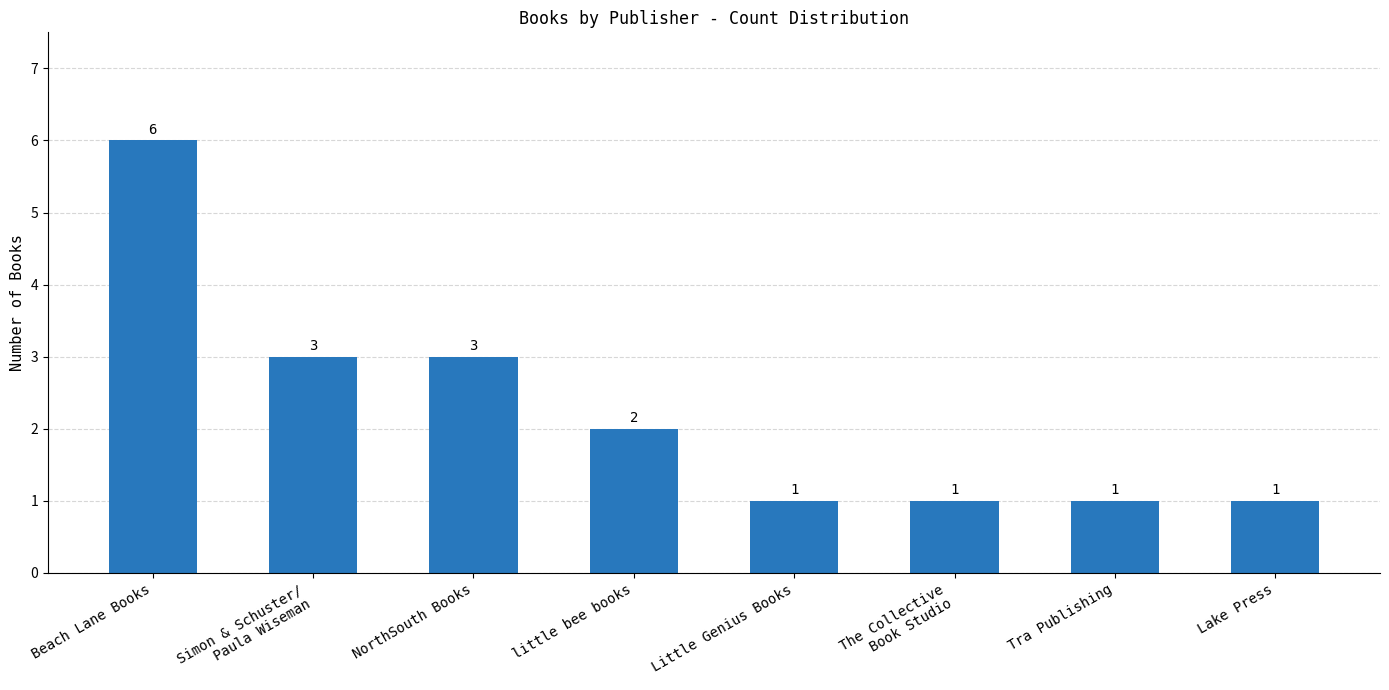

Which label corresponds to the largest value in the chart?

Beach Lane Books